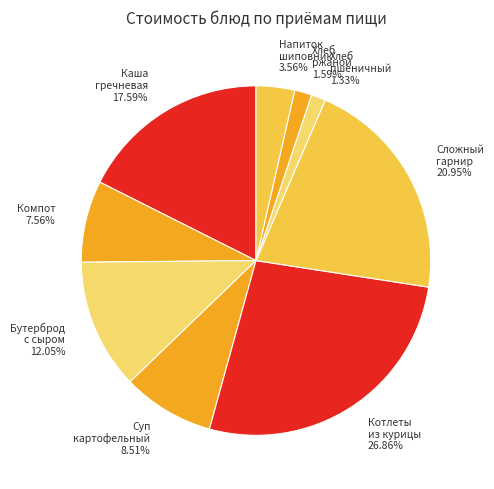

Do Бутерброд с сыром and Напиток шиповник together represent more than half of the pie?

No